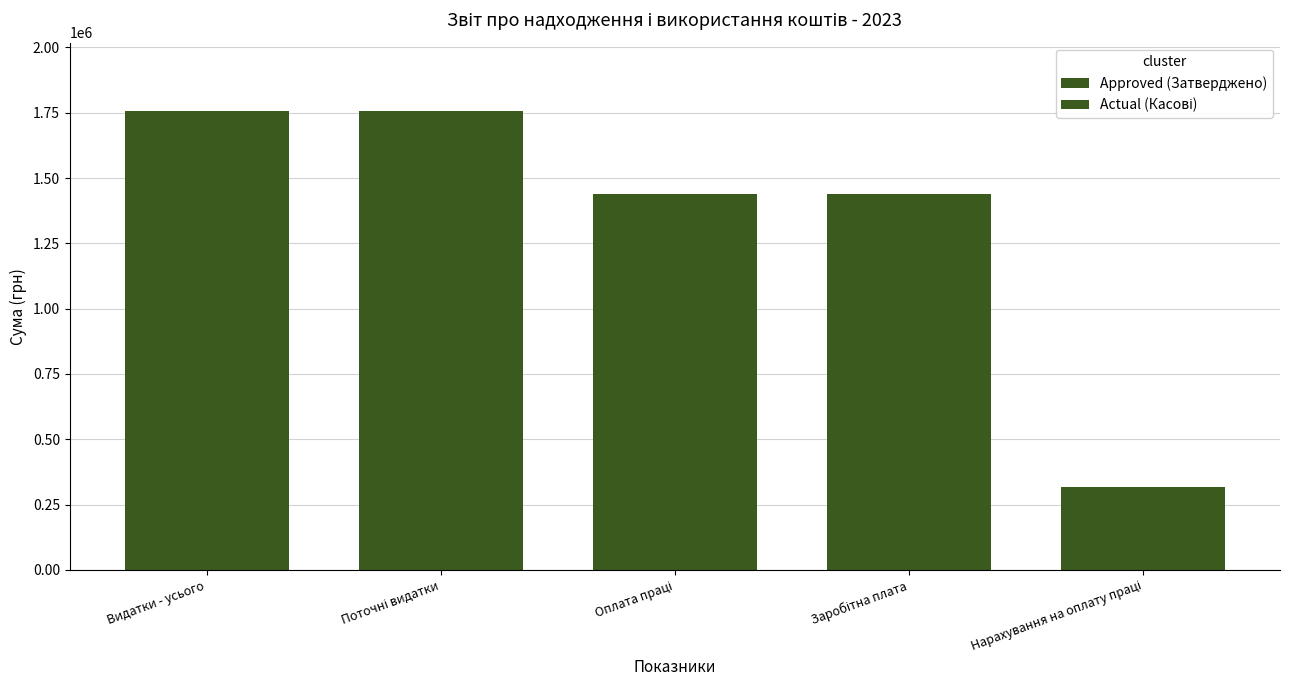

Which series has the widest spread of values?

Approved (Затверджено)